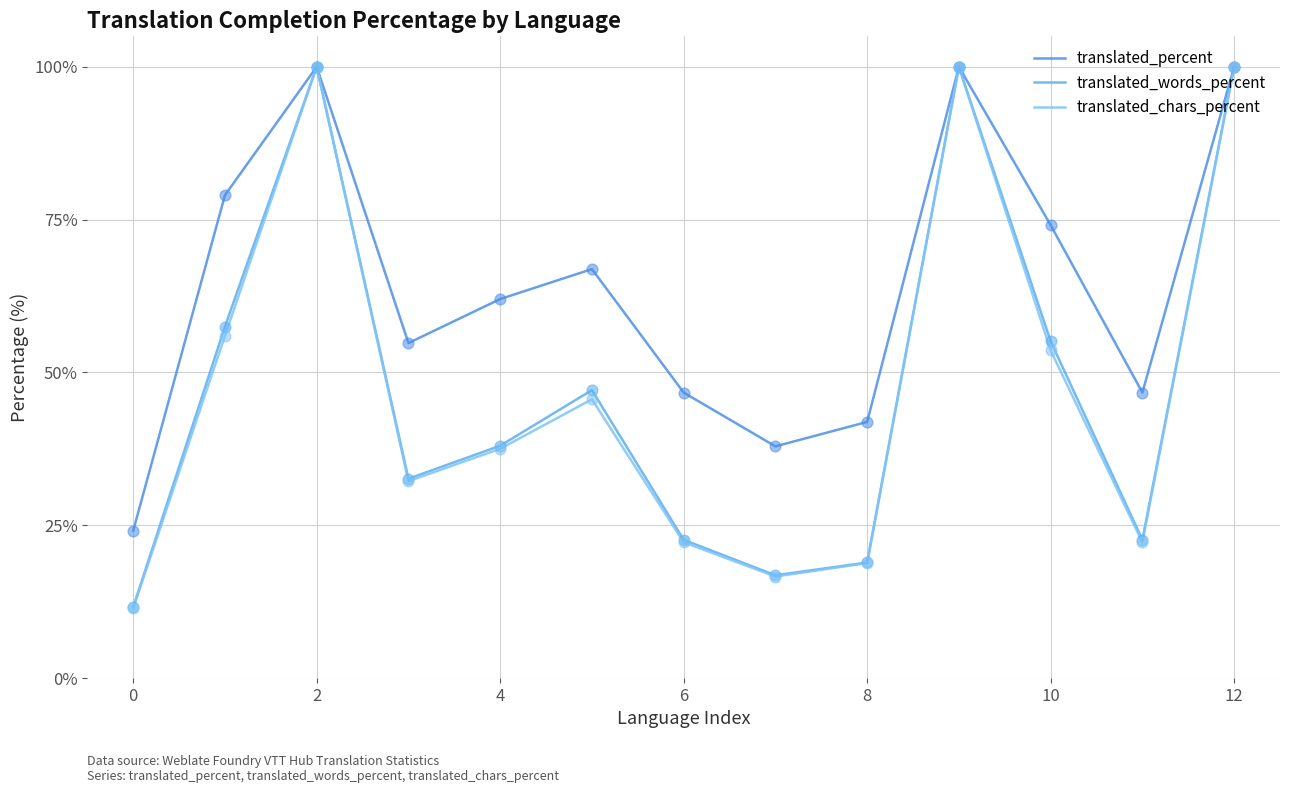

At which category is the sum across all series the highest?

2